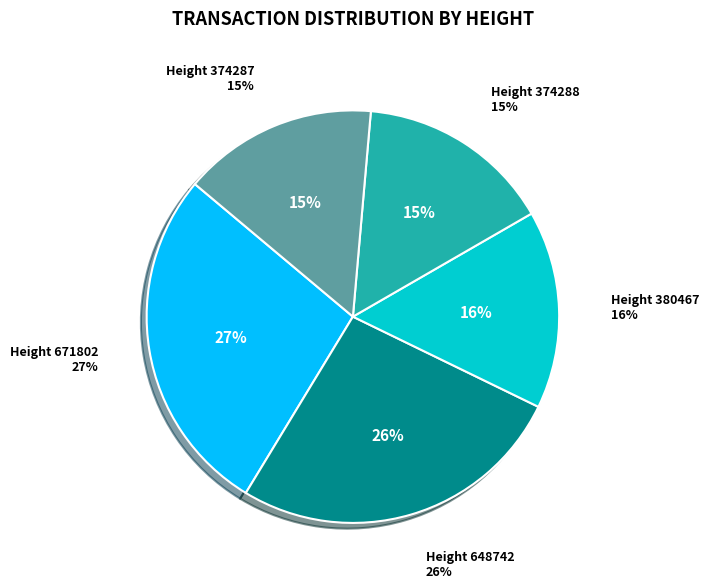

To the nearest percent, what portion does Height 374288 represent?

15%